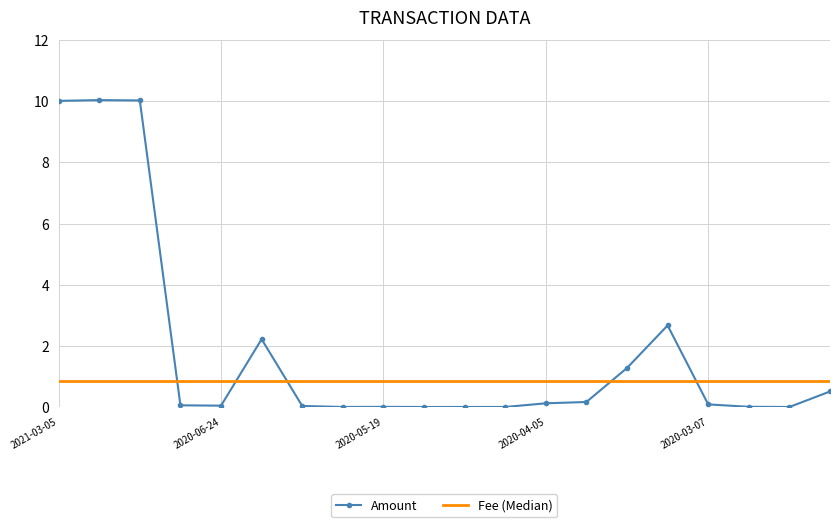

Which series has the widest spread of values?

Amount